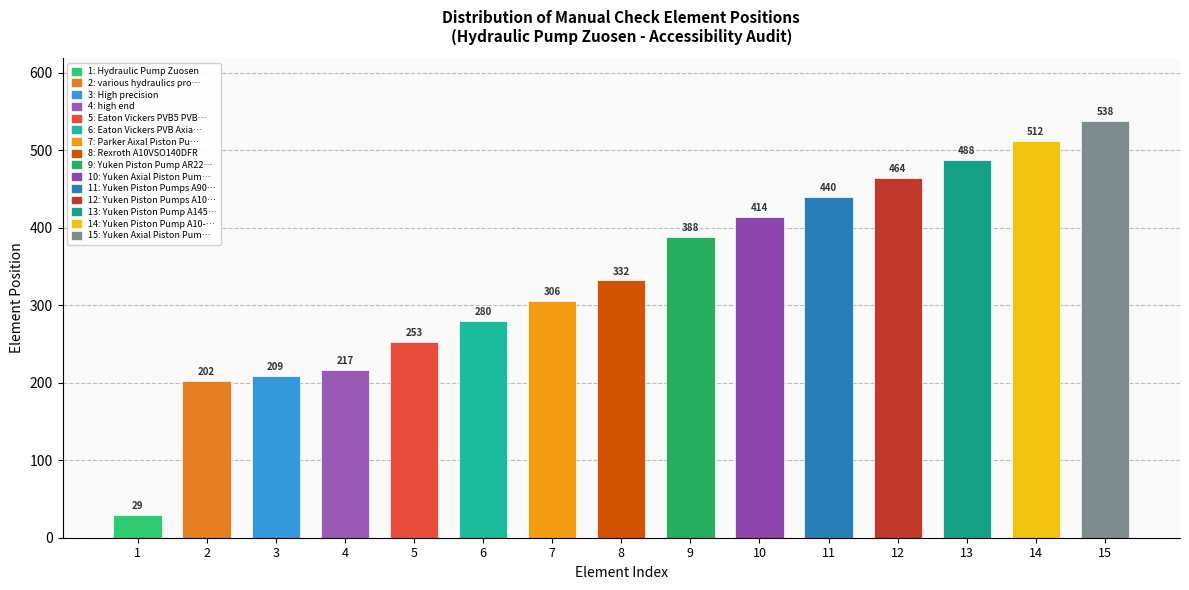

How many values are below 332?

7